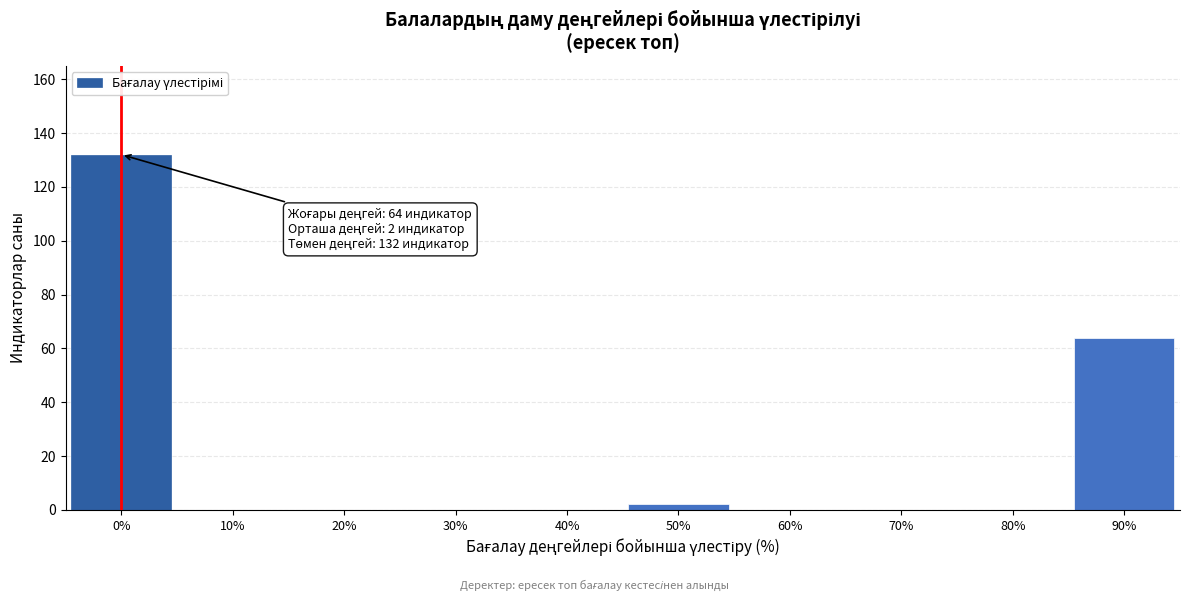

Reading left to right, list all the values displayed in this chart.

0%=132	10%=0	20%=0	30%=0	40%=0	50%=2	60%=0	70%=0	80%=0	90%=64